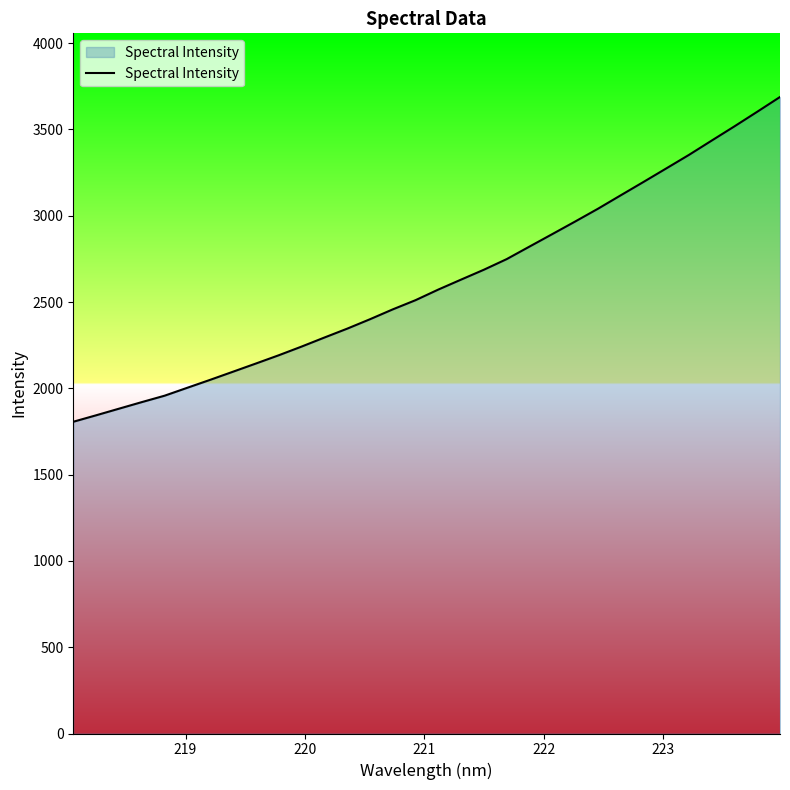

What is the smallest value displayed?

1806.4